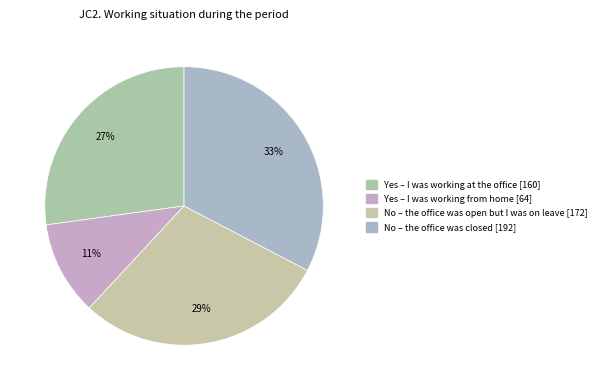

Is there any slice that represents more than half of the pie?

No